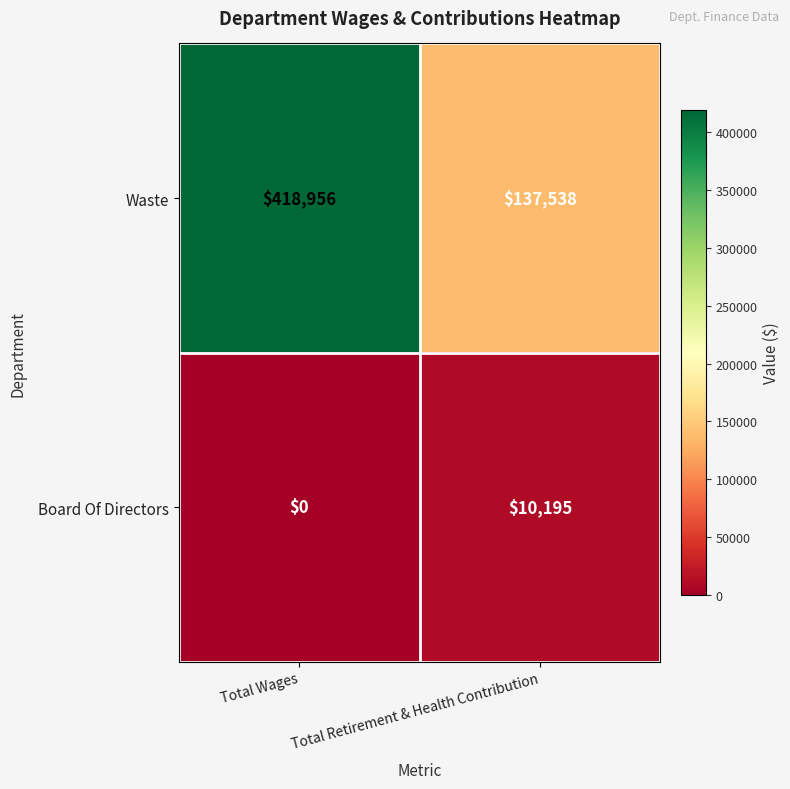

Which series has the widest spread of values?

Waste